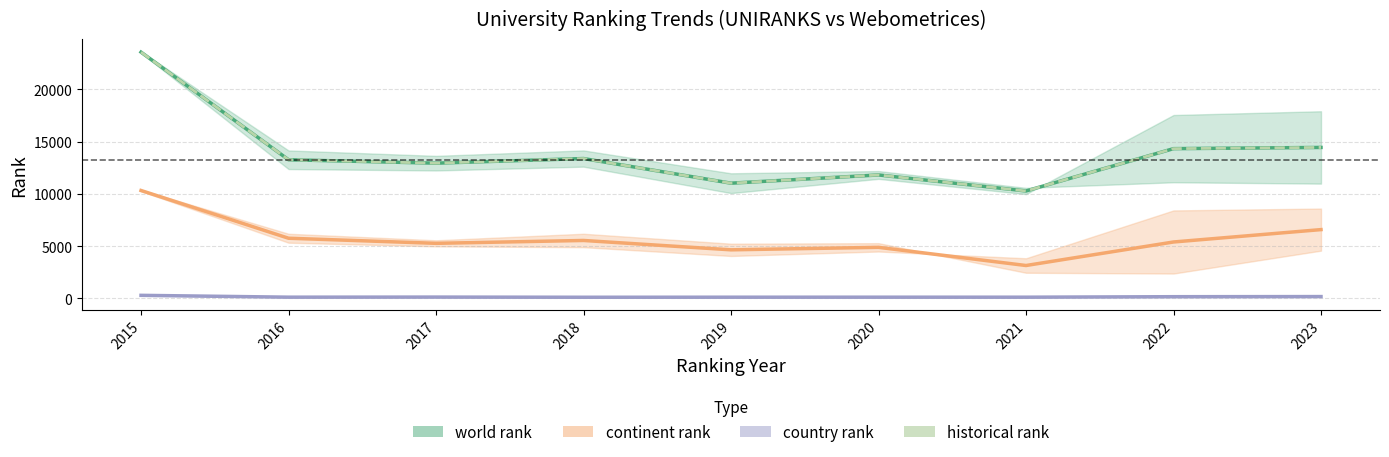

What is the total value across all series at 2020?

28609.5